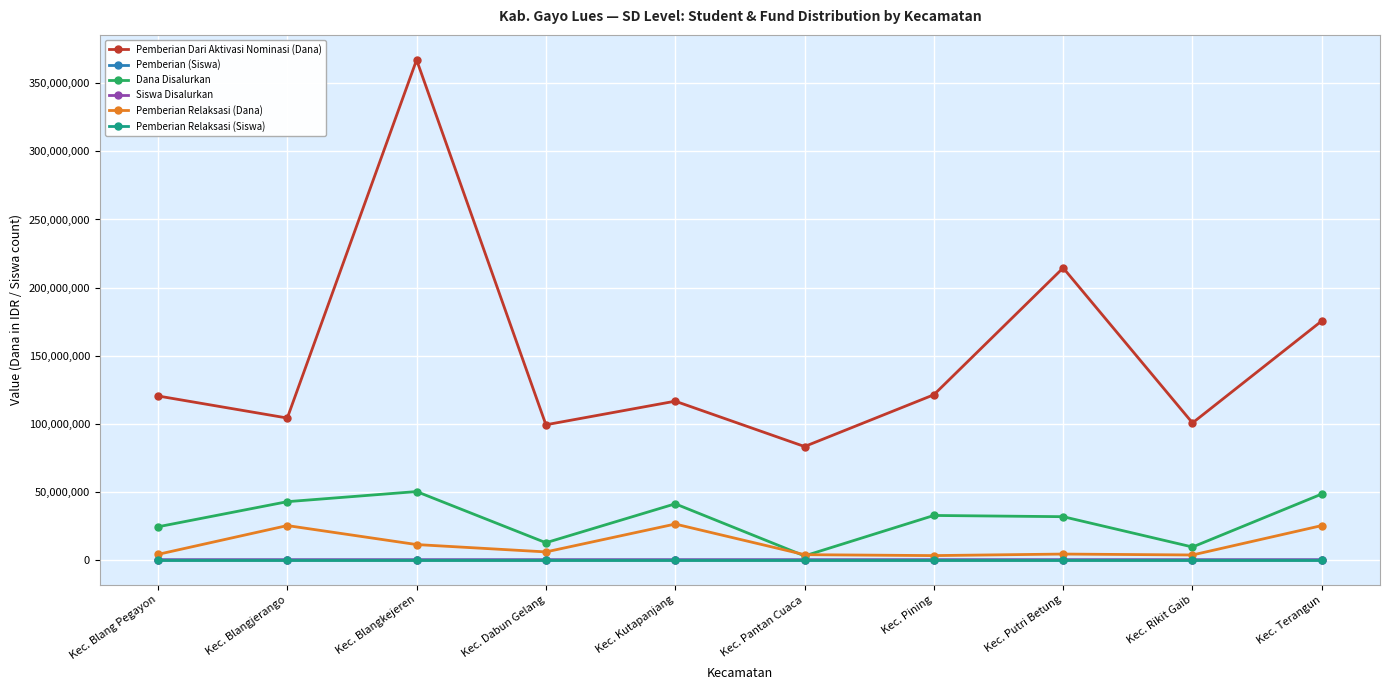

True or false: Pemberian Dari Aktivasi Nominasi (Dana) and Dana Disalurkan intersect in this chart.

False